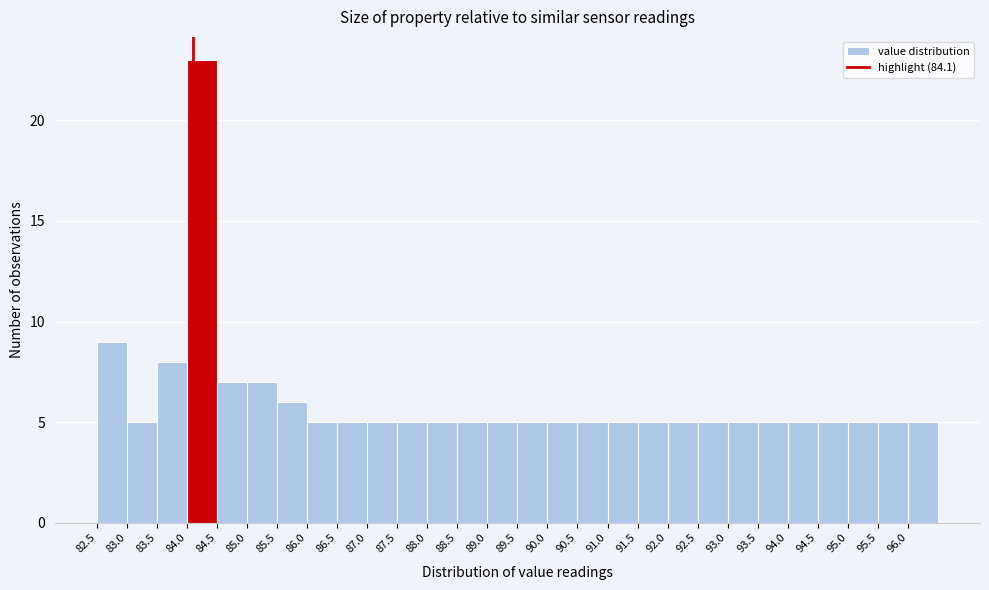

Reading left to right, transcribe this chart: for each bar, give the range it covers on the x-axis and its height. The values are not printed on the chart, so give them approximately, as read against the axis.

82.5 to 83.0: 9
83.0 to 83.5: 5
83.5 to 84.0: 8
84.0 to 84.5: 23
84.5 to 85.0: 7
85.0 to 85.5: 7
85.5 to 86.0: 6
86.0 to 86.5: 5
86.5 to 87.0: 5
87.0 to 87.5: 5
87.5 to 88.0: 5
88.0 to 88.5: 5
88.5 to 89.0: 5
89.0 to 89.5: 5
89.5 to 90.0: 5
90.0 to 90.5: 5
90.5 to 91.0: 5
91.0 to 91.5: 5
91.5 to 92.0: 5
92.0 to 92.5: 5
92.5 to 93.0: 5
93.0 to 93.5: 5
93.5 to 94.0: 5
94.0 to 94.5: 5
94.5 to 95.0: 5
95.0 to 95.5: 5
95.5 to 96.0: 5
96.0 to 96.5: 5